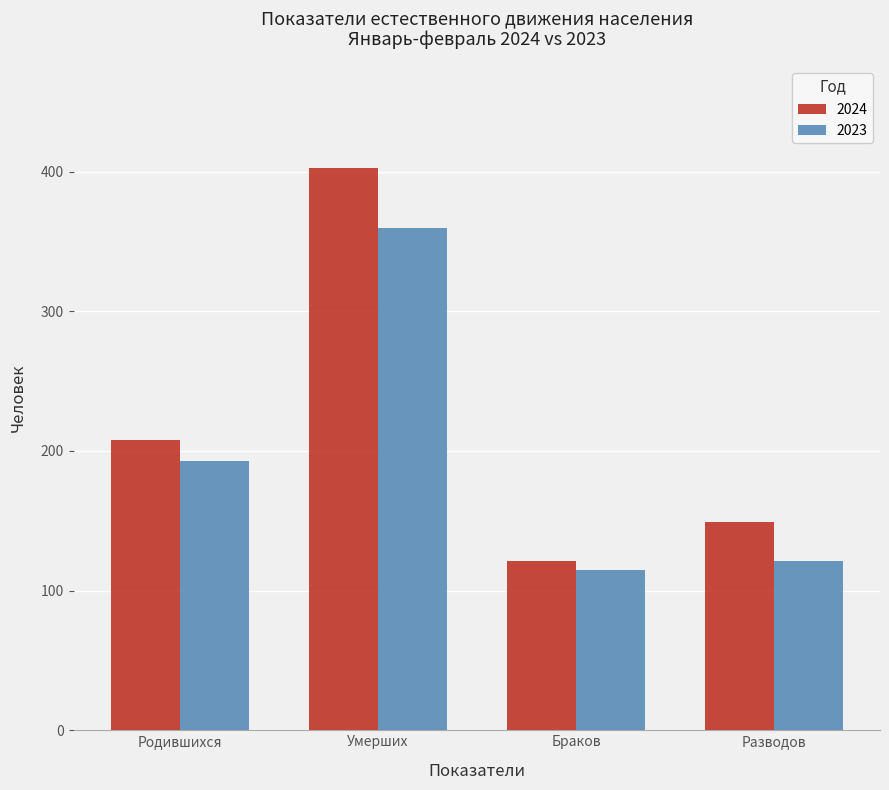

List the series in order of their peak value, highest first.

2024, 2023